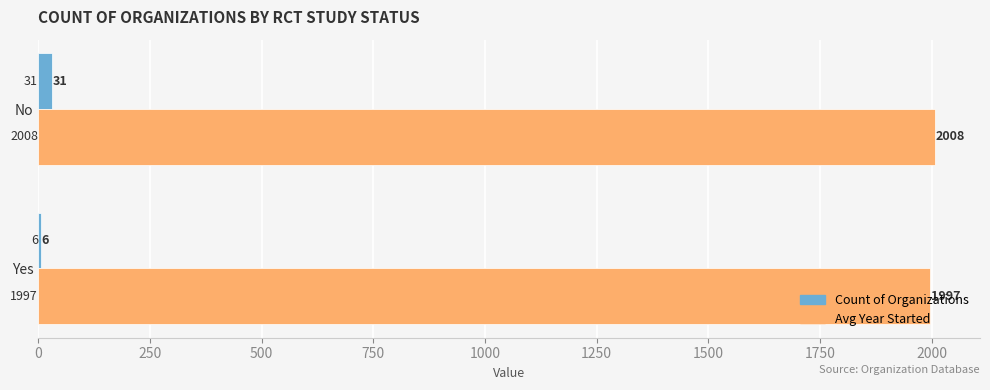

Which category has the highest value across all series?

No